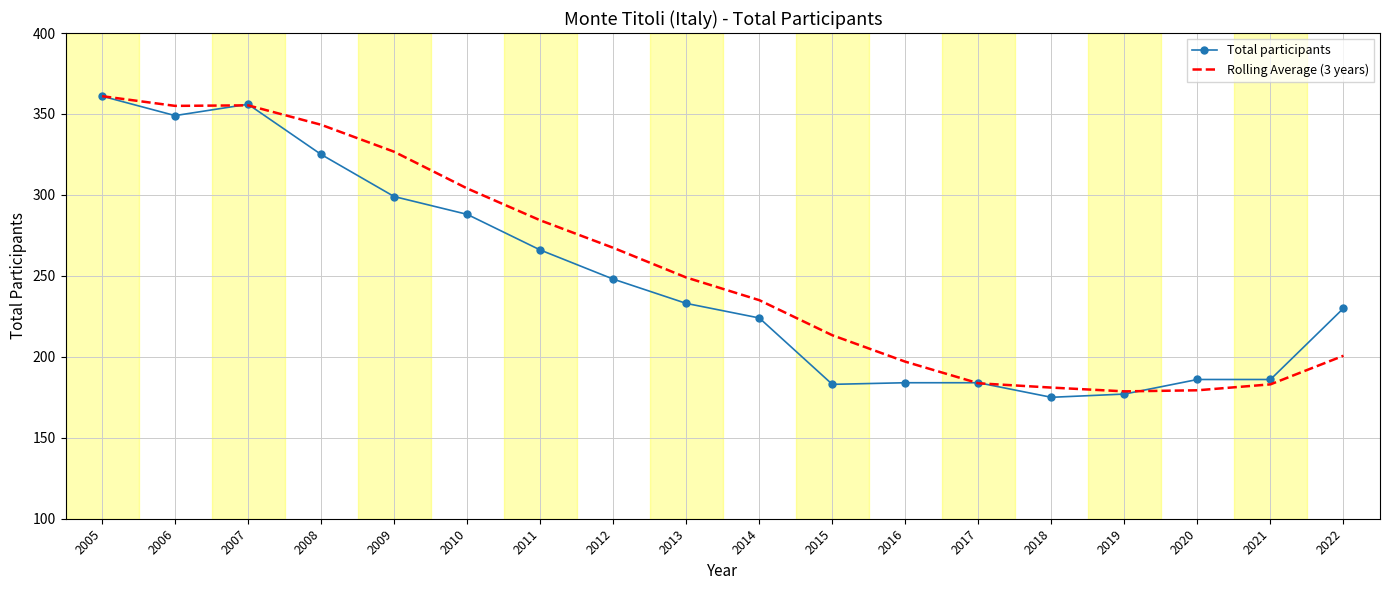

What is the average value of the Rolling Average (3 years) series?

255.4